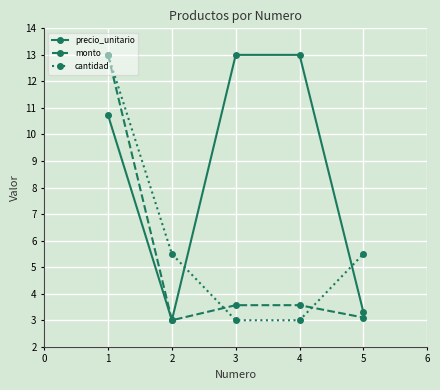

How many times do precio_unitario and cantidad cross each other?

2